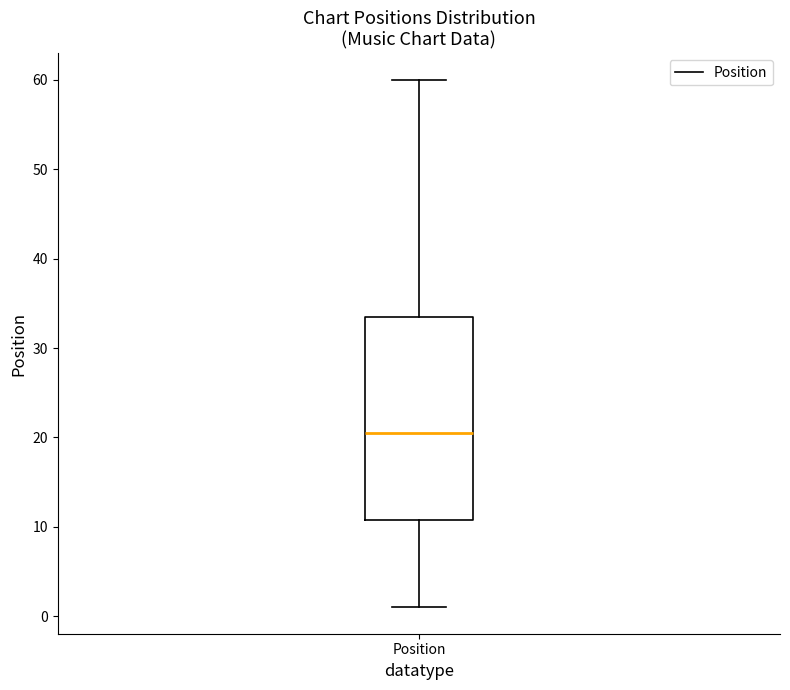

Transcribe this box plot: give where the median line is, the range the box spans, and where the two whiskers end, as read against the y-axis. The values are not printed on the chart, so give them approximately, as read against the axis.

median 21, box 11 to 34, whiskers 1 to 60